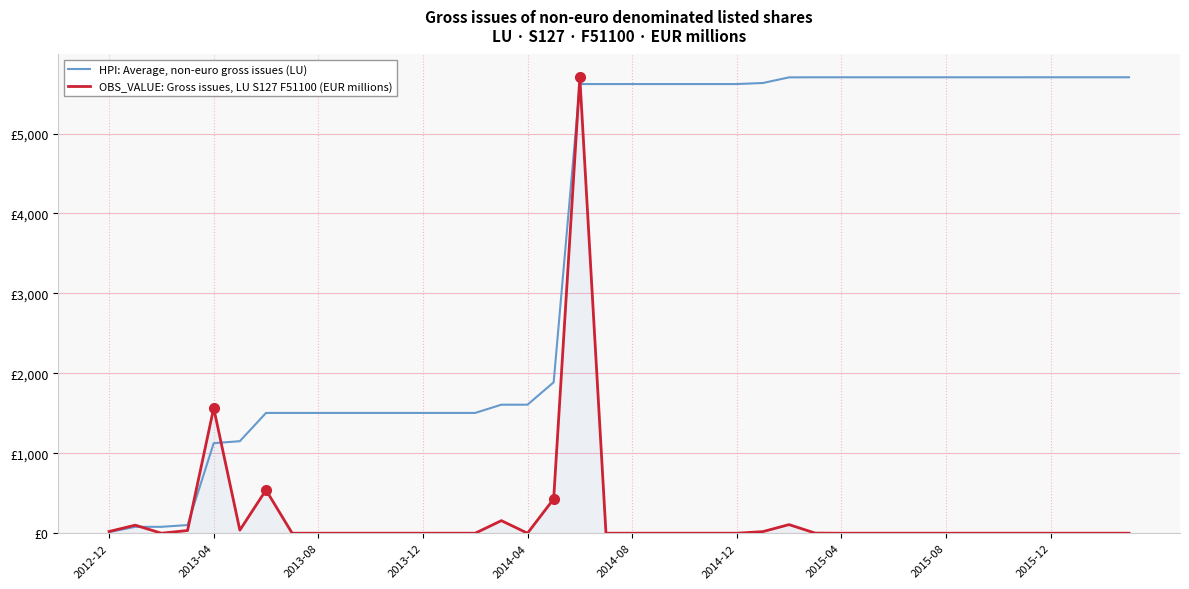

What is the difference between the maximum and second lowest values in the OBS_VALUE: Gross issues, LU S127 F51100 (EUR millions) series?

5703.9